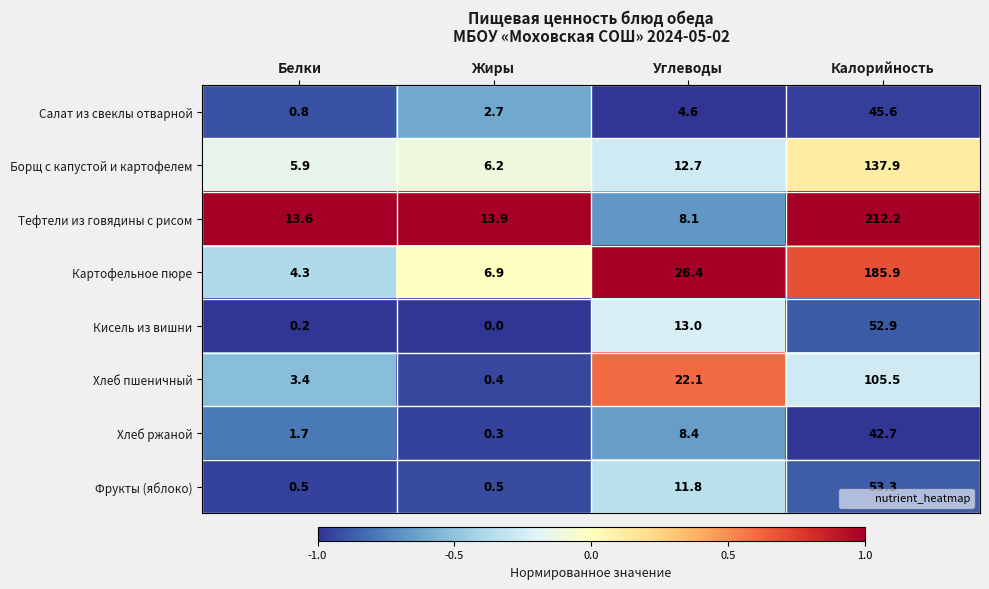

At which label is Тефтели из говядины с рисом closest to 110?

Жиры